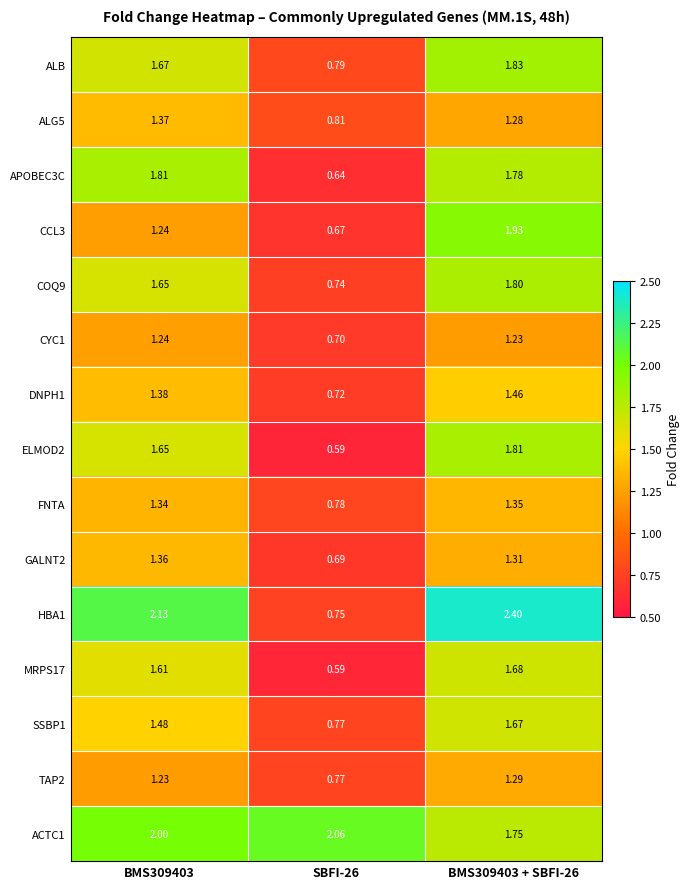

Is the value of MRPS17 at SBFI-26 greater than the value of ELMOD2 at BMS309403 + SBFI-26?

No